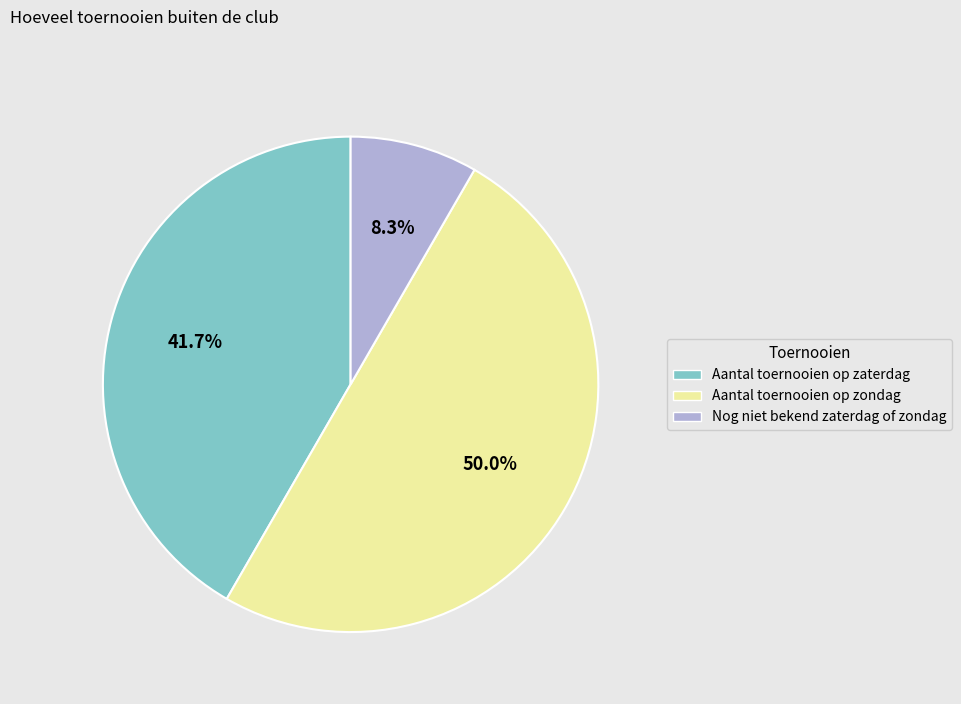

Which has a higher value, Aantal toernooien op zaterdag or Nog niet bekend zaterdag of zondag?

Aantal toernooien op zaterdag